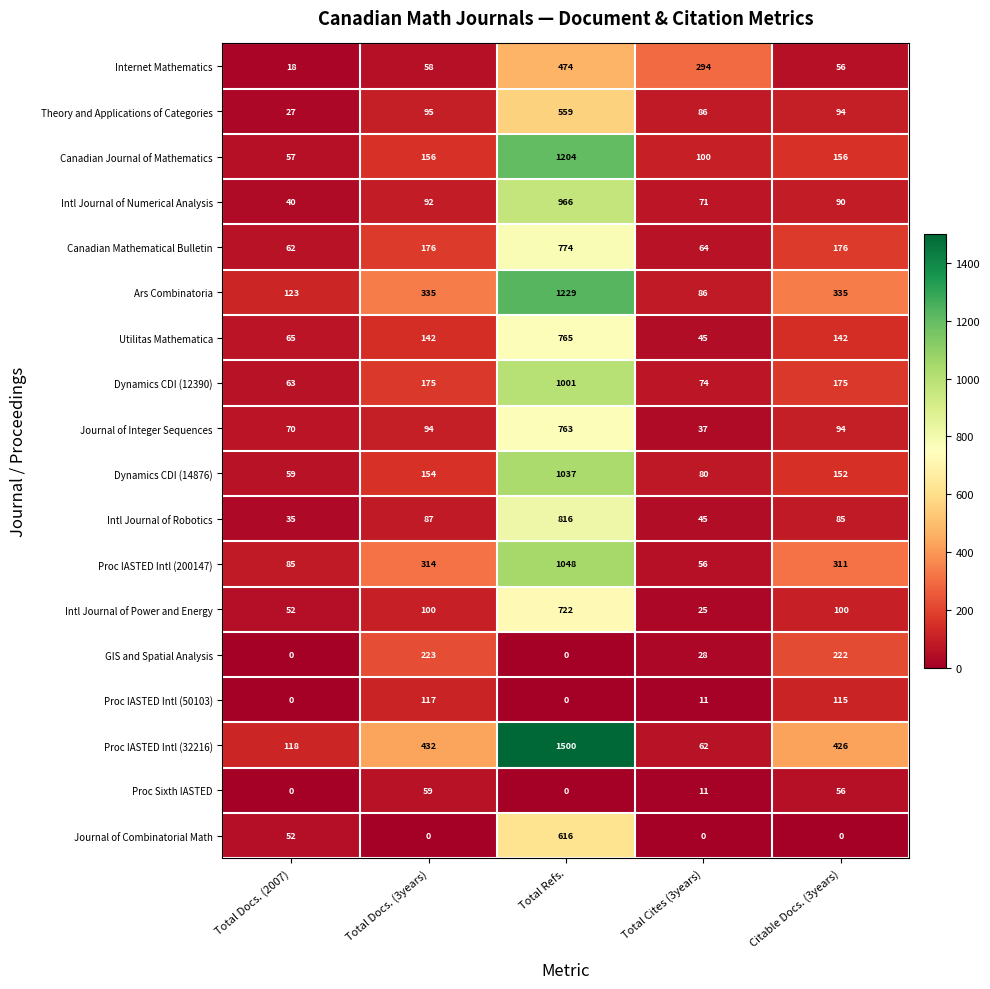

List the series in order of their peak value, lowest first.

Proc Sixth IASTED, Proc IASTED Intl (50103), GIS and Spatial Analysis, Internet Mathematics, Theory and Applications of Categories, Journal of Combinatorial Math, Intl Journal of Power and Energy, Journal of Integer Sequences, Utilitas Mathematica, Canadian Mathematical Bulletin, Intl Journal of Robotics, Intl Journal of Numerical Analysis, Dynamics CDI (12390), Dynamics CDI (14876), Proc IASTED Intl (200147), Canadian Journal of Mathematics, Ars Combinatoria, Proc IASTED Intl (32216)